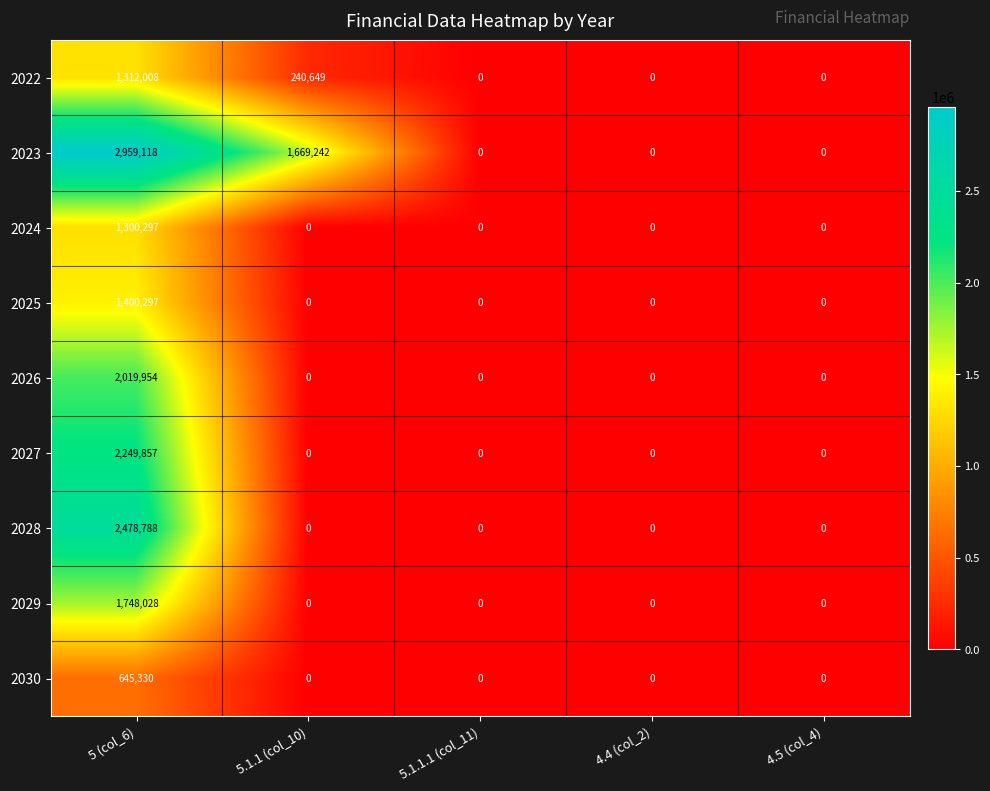

The value of 2026 at 5.1.1 (col_10) is -743314. True or false?

False